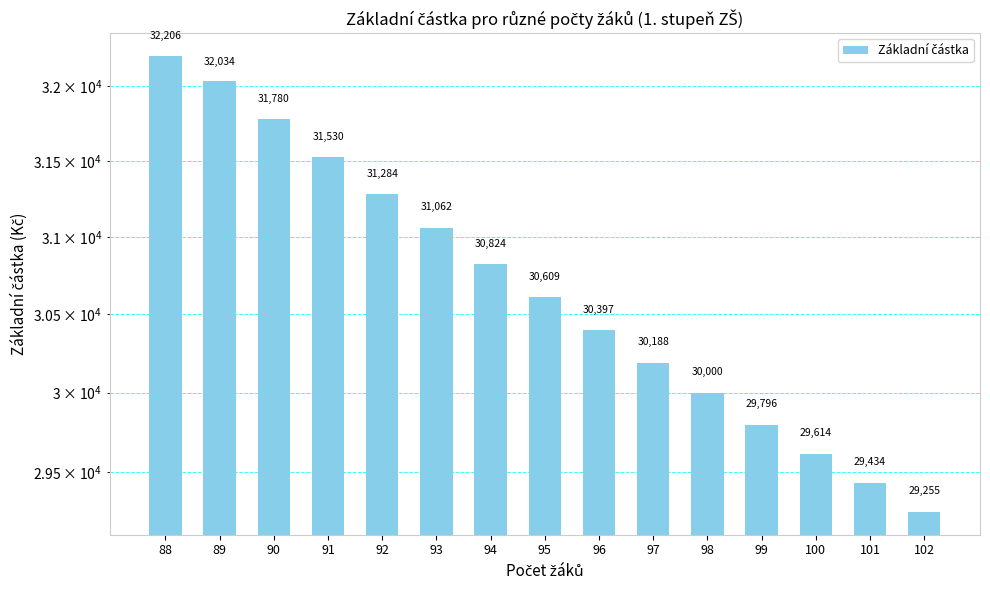

List the labels in order of value, smallest first.

102, 101, 100, 99, 98, 97, 96, 95, 94, 93, 92, 91, 90, 89, 88